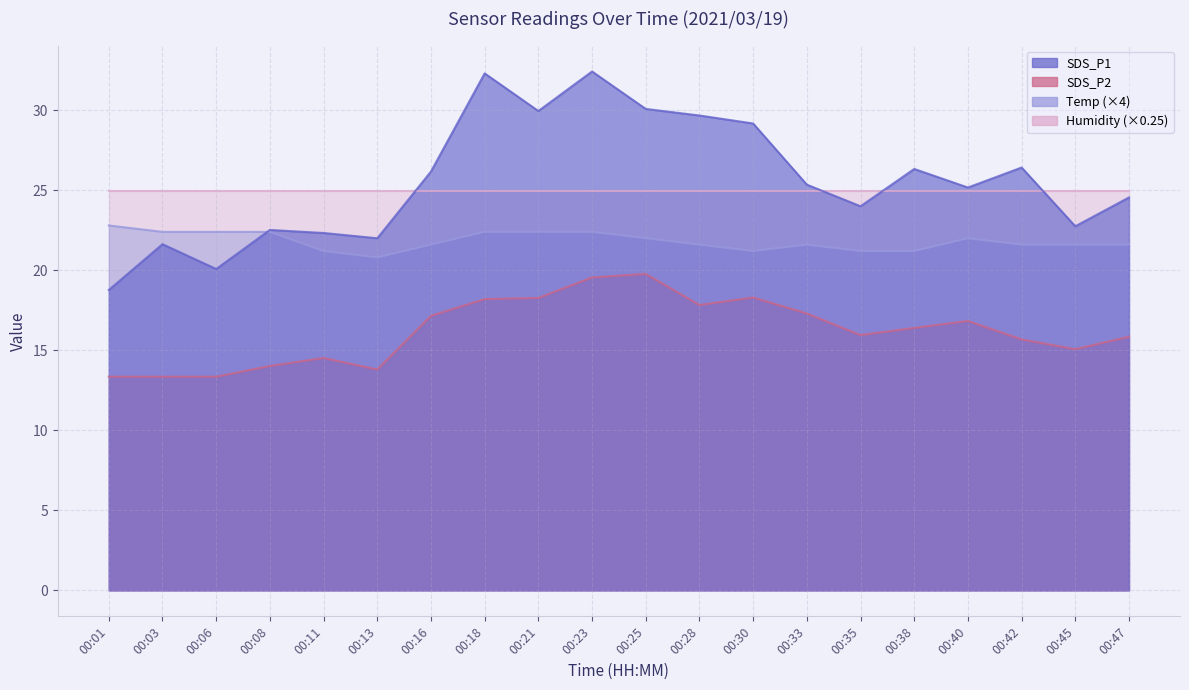

What is the sum of the SDS_P1 values at 00:06 and 00:30?

49.2